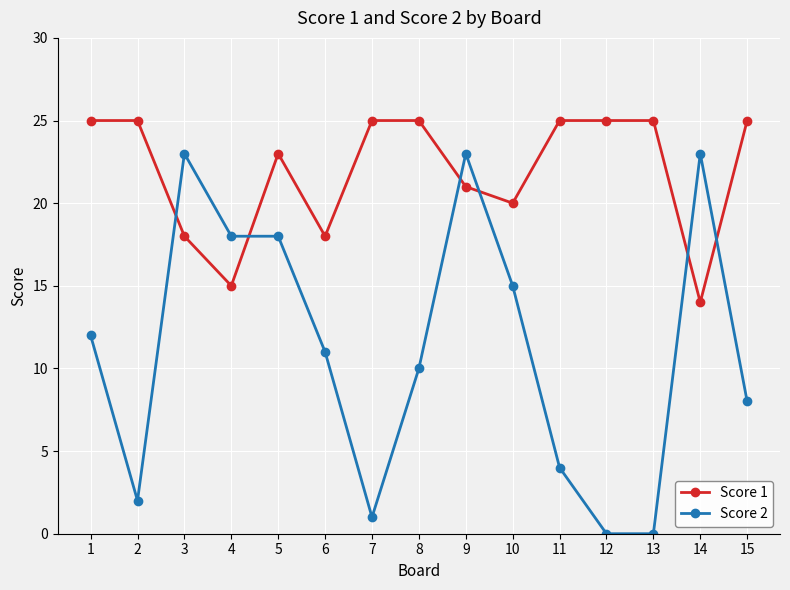

What is the maximum value for Score 1?

25